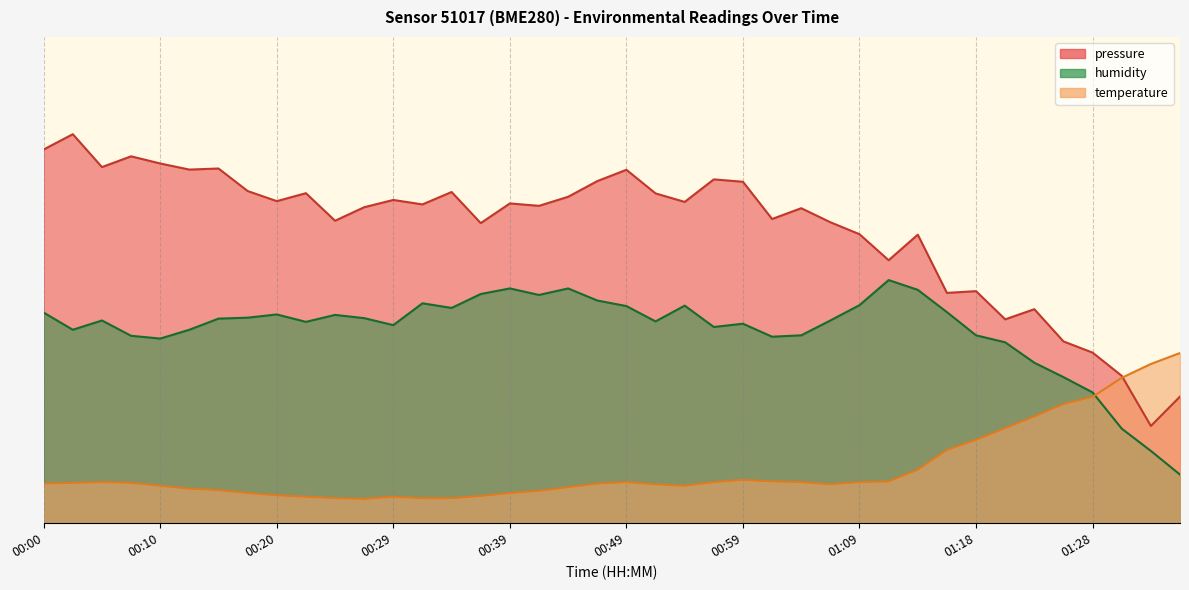

Reading right to left, list all the values displayed in this chart.

pressure: 01:35=26.0	01:33=20.0	01:31=30.3	01:28=35.1	01:26=37.4	01:23=44.0	01:21=41.9	01:18=47.7	01:16=47.4	01:13=59.3	01:11=54.1	01:09=59.4	01:06=61.9	01:04=64.8	01:01=62.6	00:59=70.2	00:56=70.7	00:54=66.1	00:51=67.8	00:49=72.7	00:47=70.4	00:44=67.1	00:42=65.3	00:39=65.8	00:37=61.7	00:34=68.1	00:32=65.6	00:29=66.5	00:27=65.0	00:25=62.2	00:22=67.9	00:20=66.2	00:17=68.3	00:15=72.9	00:12=72.7	00:10=74.0	00:08=75.5	00:05=73.2	00:03=80.0	00:00=76.9
temperature: 01:35=35.0	01:33=32.7	01:31=29.9	01:28=26.0	01:26=24.5	01:23=21.9	01:21=19.5	01:18=17.1	01:16=15.0	01:13=11.0	01:11=8.6	01:09=8.5	01:06=8.0	01:04=8.5	01:01=8.6	00:59=8.9	00:56=8.5	00:54=7.7	00:51=8.0	00:49=8.5	00:47=8.1	00:44=7.4	00:42=6.6	00:39=6.2	00:37=5.6	00:34=5.1	00:32=5.1	00:29=5.4	00:27=5.0	00:25=5.1	00:22=5.4	00:20=5.8	00:17=6.2	00:15=6.8	00:12=7.1	00:10=7.7	00:08=8.3	00:05=8.5	00:03=8.3	00:00=8.1
humidity: 01:35=10.0	01:33=14.9	01:31=19.5	01:28=26.9	01:26=30.0	01:23=33.0	01:21=37.2	01:18=38.6	01:16=43.4	01:13=48.0	01:11=50.0	01:09=44.8	01:06=41.7	01:04=38.6	01:01=38.4	00:59=41.0	00:56=40.4	00:54=44.7	00:51=41.5	00:49=44.7	00:47=45.8	00:44=48.3	00:42=46.9	00:39=48.3	00:37=47.1	00:34=44.3	00:32=45.2	00:29=40.7	00:27=42.2	00:25=42.8	00:22=41.4	00:20=42.9	00:17=42.3	00:15=42.1	00:12=39.8	00:10=38.0	00:08=38.5	00:05=41.7	00:03=39.8	00:00=43.3